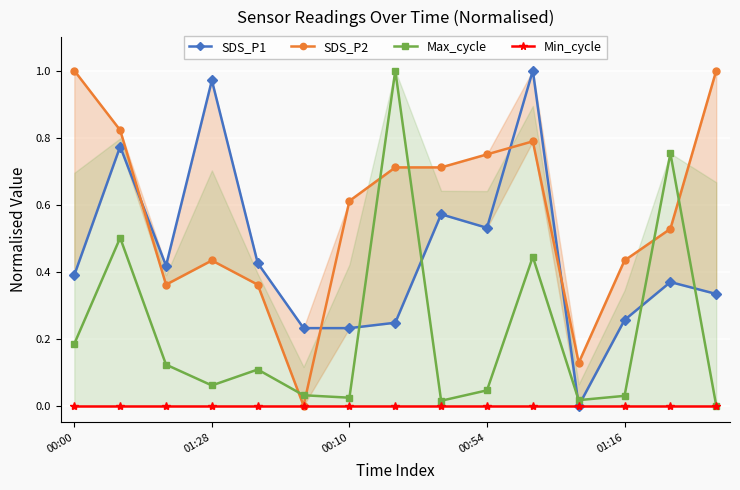

Reading left to right, what are all the values shown in this chart?

SDS_P1: 0.4	0.8	0.4	1.0	0.4	0.2	0.2	0.2	0.6	0.5	1.0	0.0	0.3	0.4	0.3
SDS_P2: 1.0	0.8	0.4	0.4	0.4	0.0	0.6	0.7	0.7	0.7	0.8	0.1	0.4	0.5	1.0
Max_cycle: 0.2	0.5	0.1	0.1	0.1	0.0	0.0	1.0	0.0	0.0	0.4	0.0	0.0	0.8	0.0
Min_cycle: 0.0	0.0	0.0	0.0	0.0	0.0	0.0	0.0	0.0	0.0	0.0	0.0	0.0	0.0	0.0